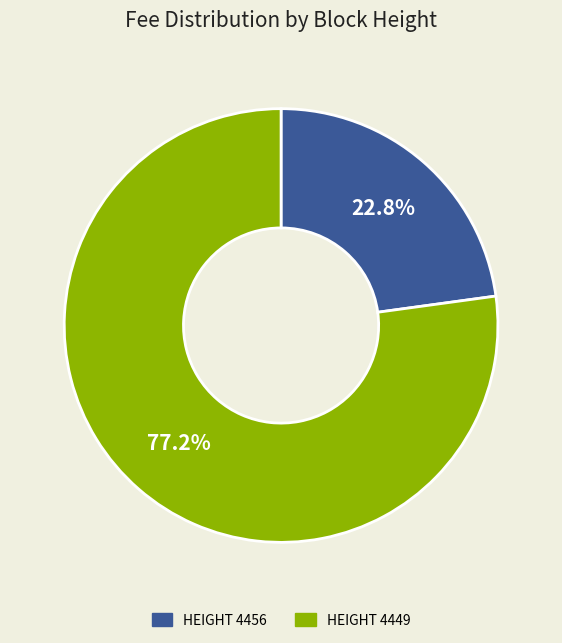

How many slices are in this pie chart?

2